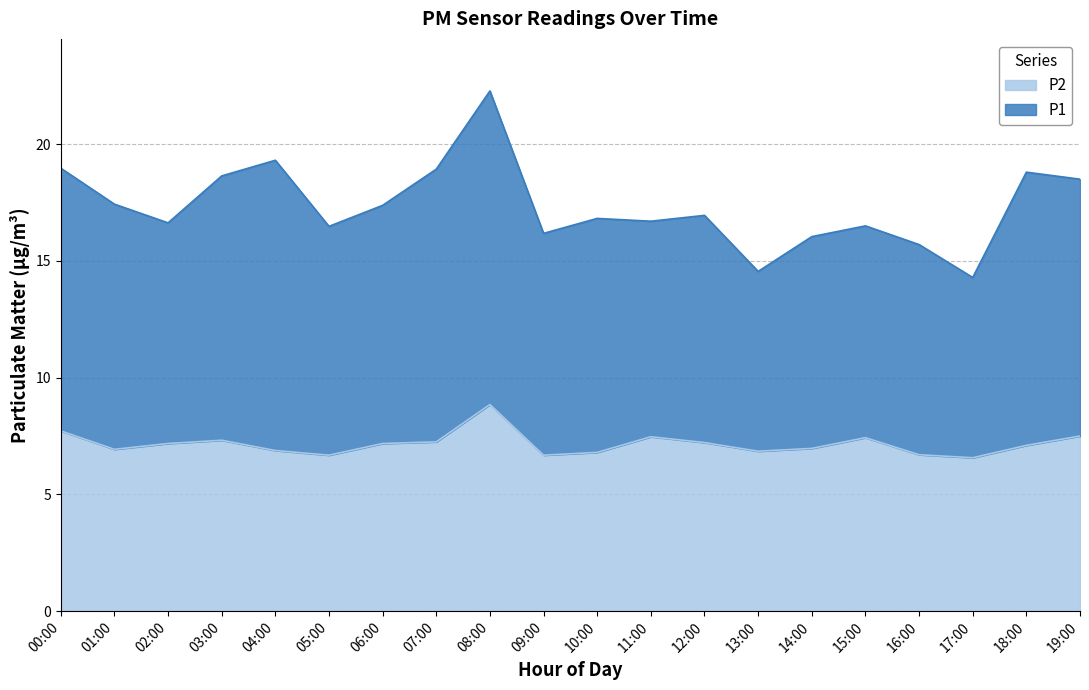

Is it true that the value at 00:00 is 11.4?

False